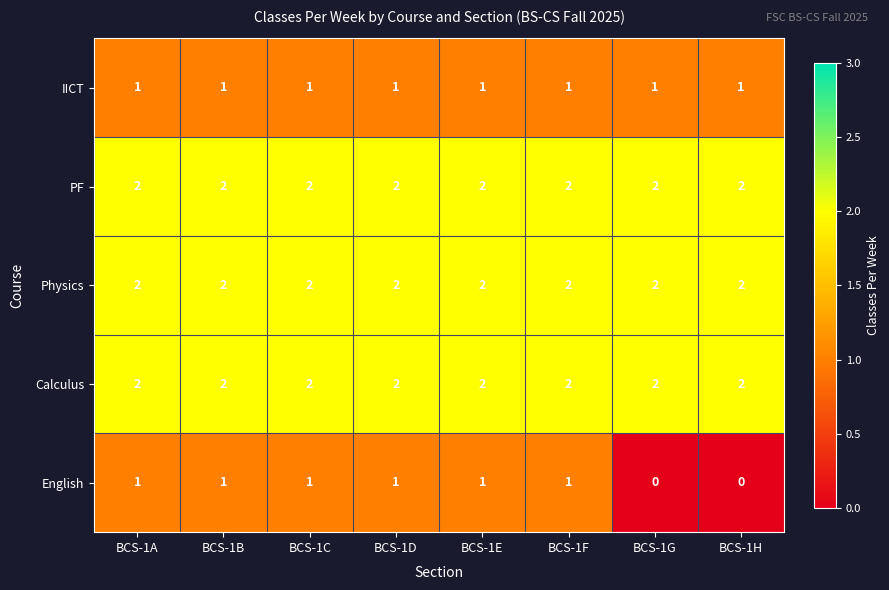

At how many categories does at least one series exceed 1?

8